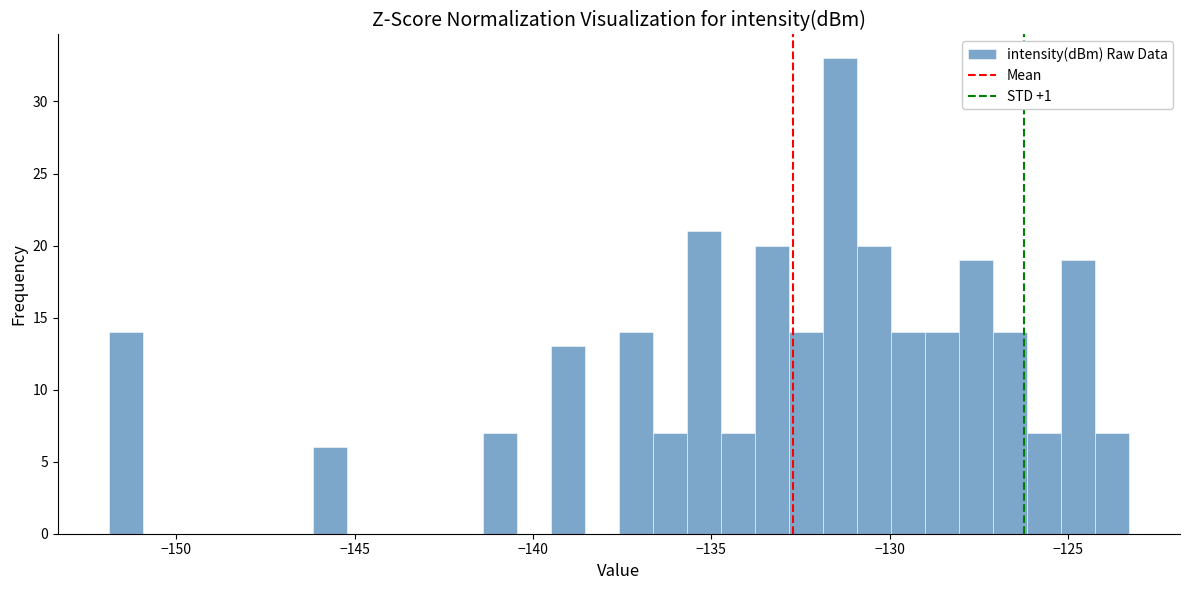

Around what value on the x-axis is the tallest bar? Give the approximate position of its centre, as read against the axis.

-131.5